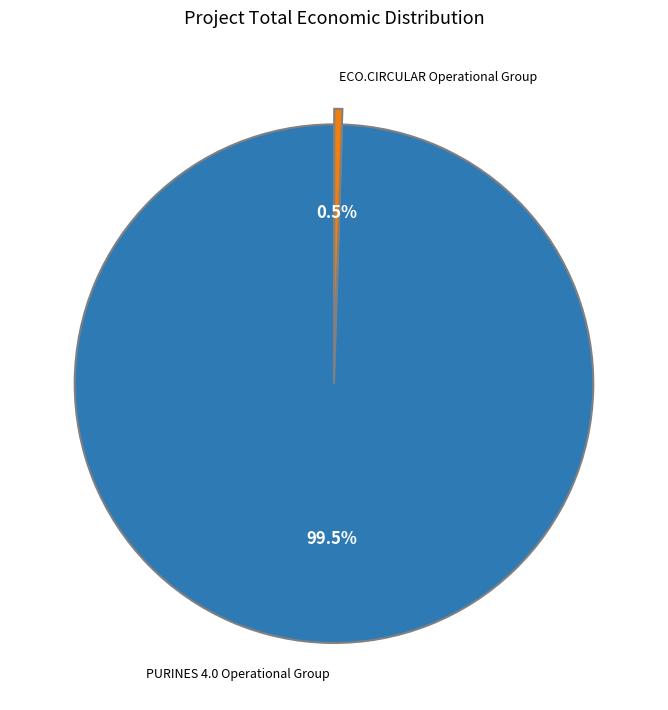

Is there a majority slice in this chart?

Yes